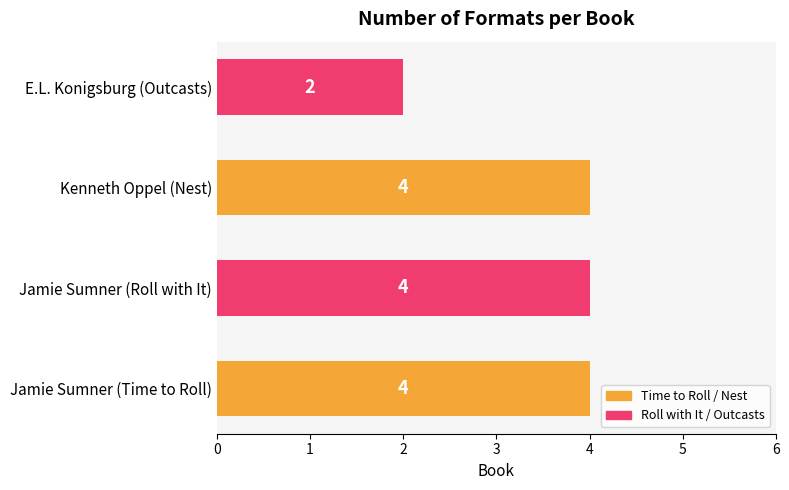

How many categories are shown in the chart?

4